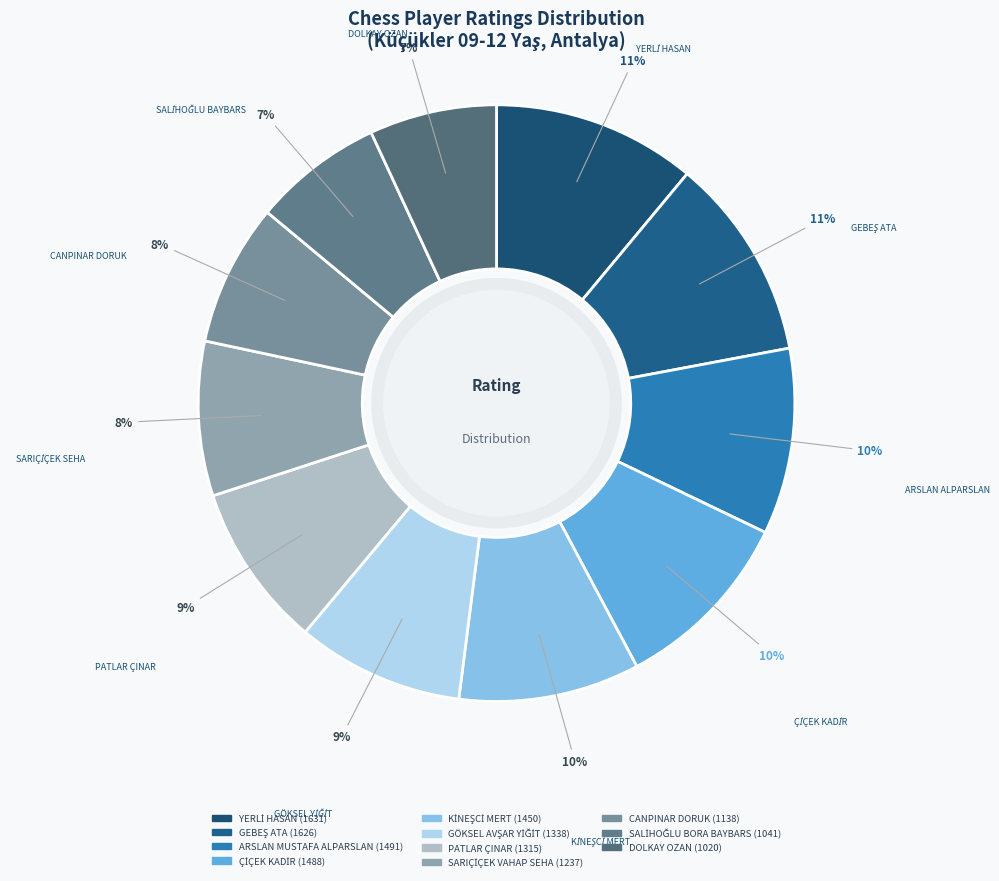

Which slice is the largest?

YERLİ HASAN